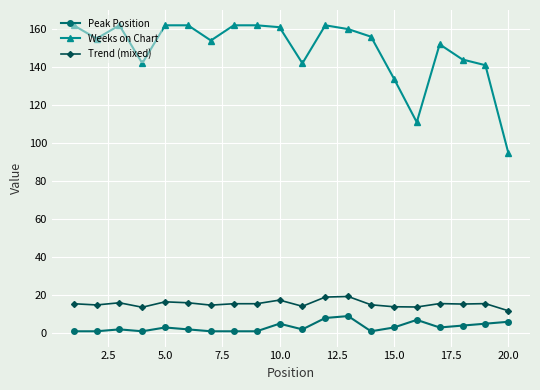

Count the number of data series in this chart.

3